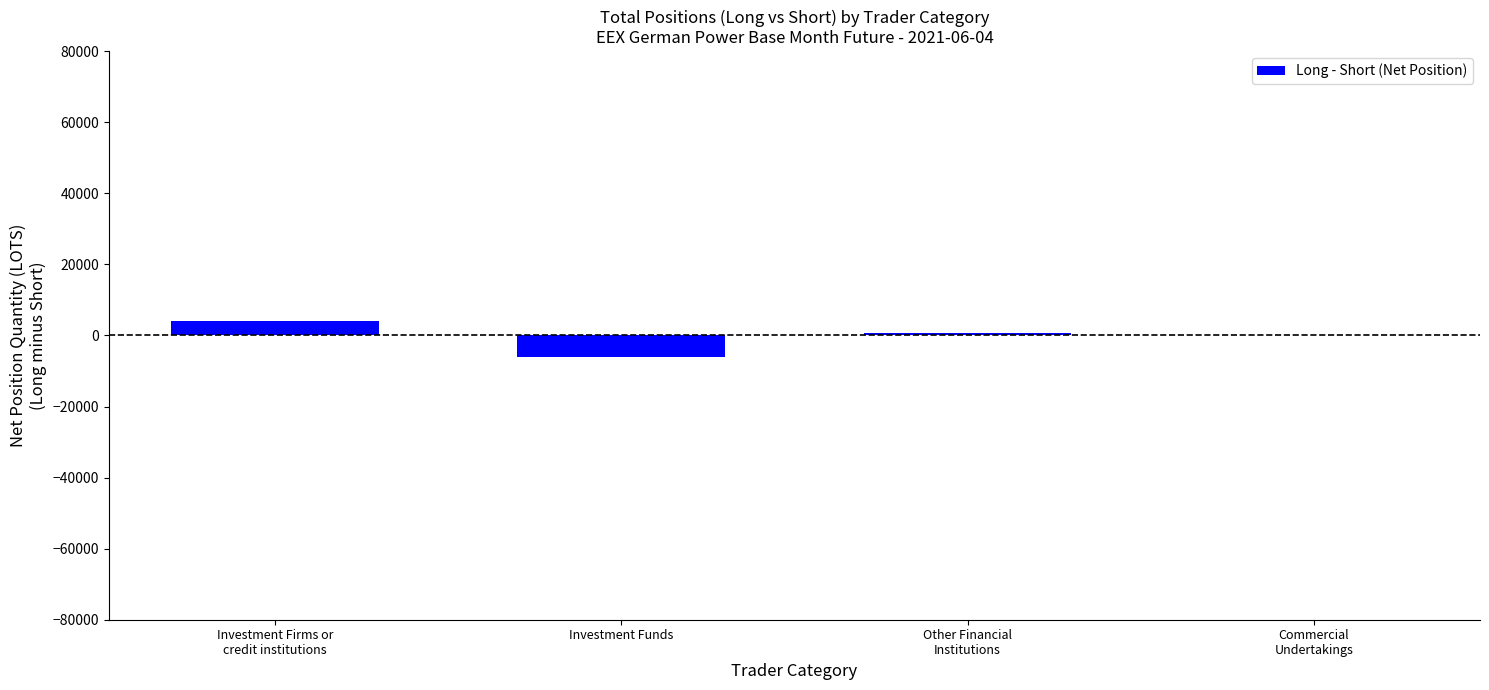

What is the greatest value displayed?

4183.3